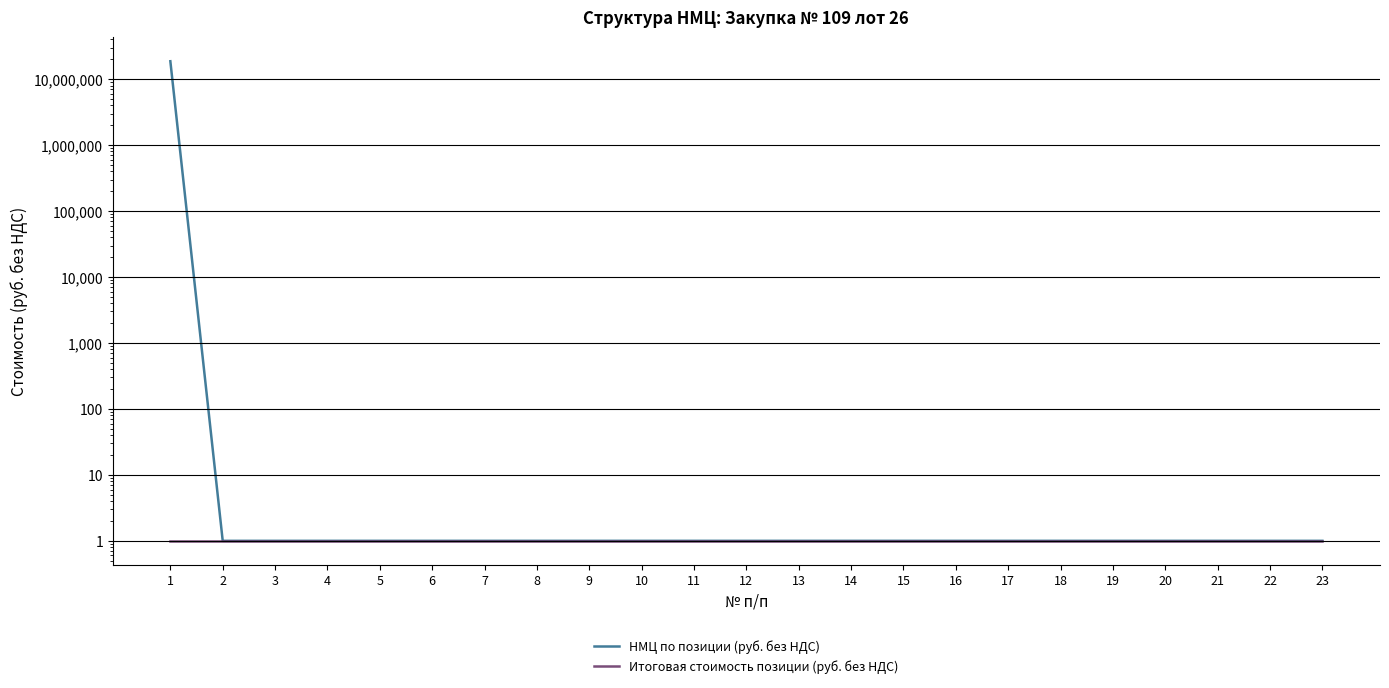

Rank the series by their maximum value, from lowest to highest.

Итоговая стоимость позиции (руб. без НДС), НМЦ по позиции (руб. без НДС)